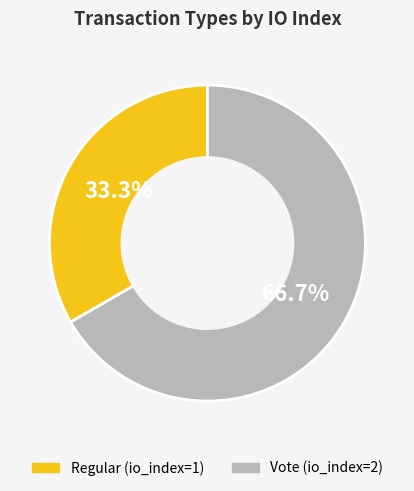

To the nearest percent, what portion does Regular represent?

33%